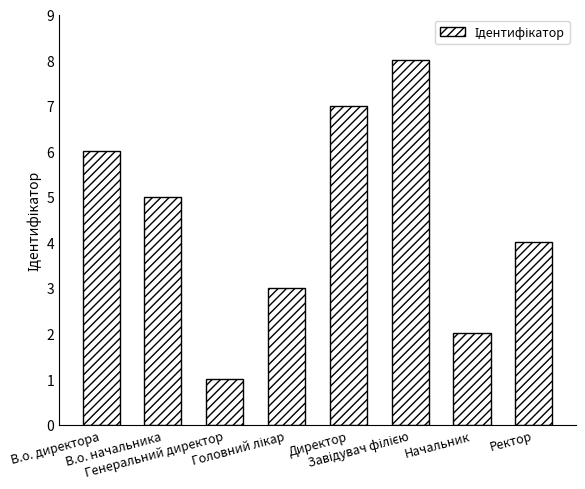

Count the values in the range 3 to 7.

5